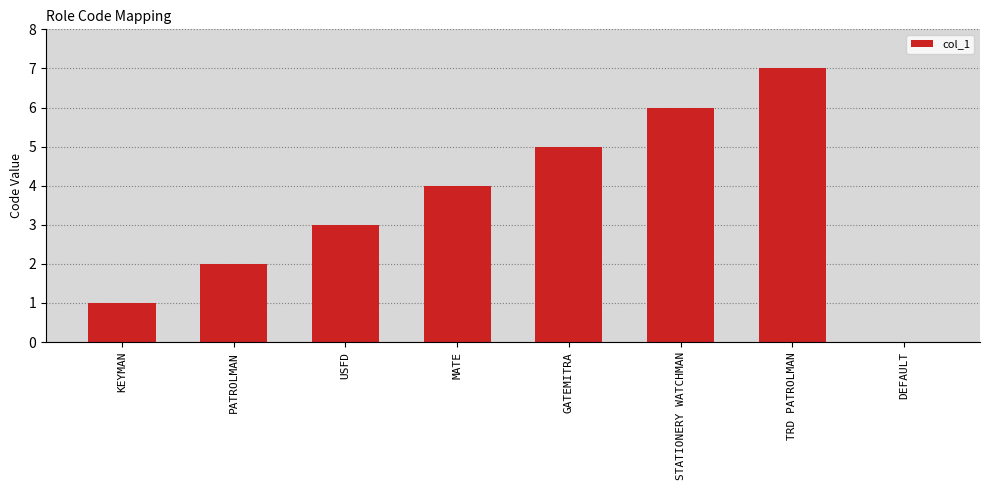

What is the change in value from PATROLMAN to TRD PATROLMAN?

+5